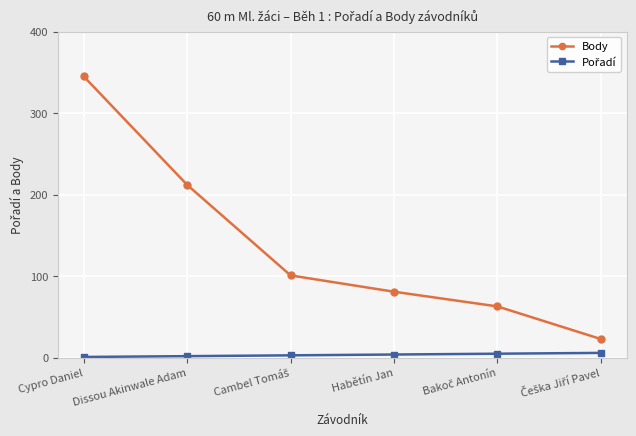

At how many categories does at least one series exceed 264?

1